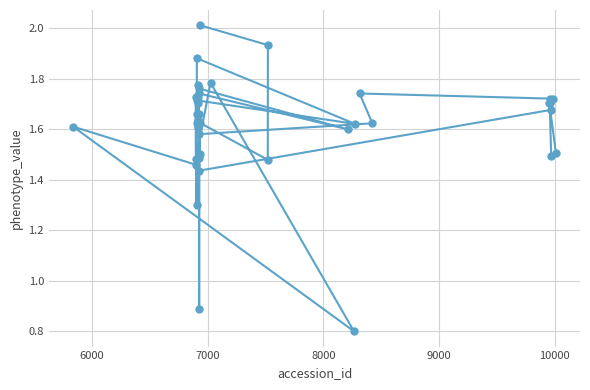

What is the difference between the maximum and minimum values?

1.2